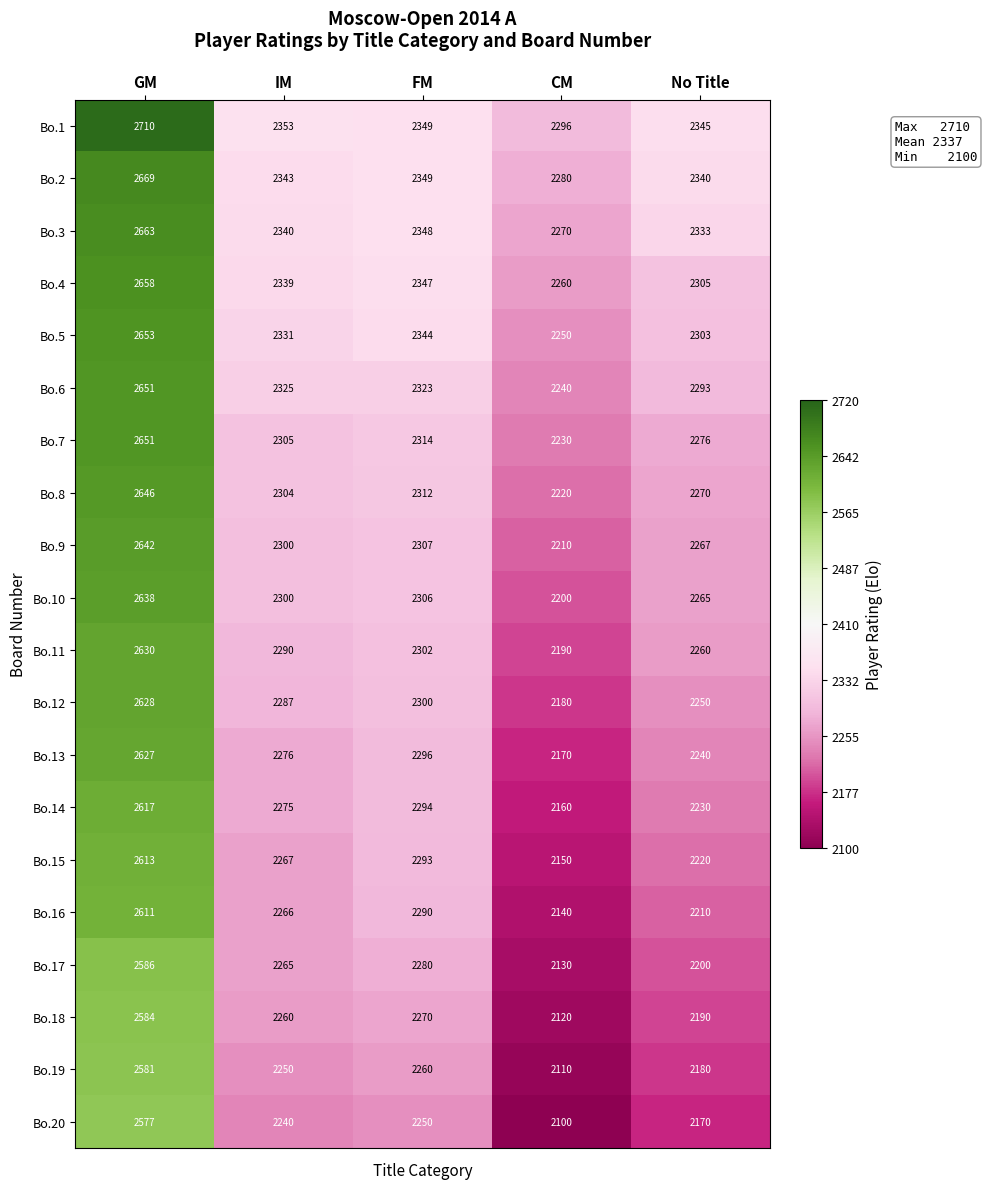

List the labels in order of Bo.4 value, largest first.

GM, FM, IM, No Title, CM